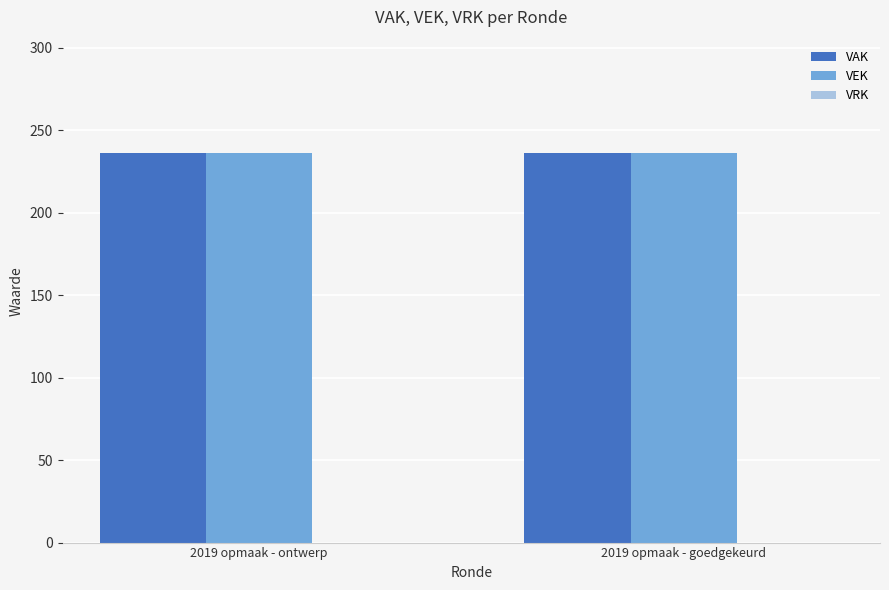

At which category does the chart reach its peak across all series?

2019 opmaak - ontwerp